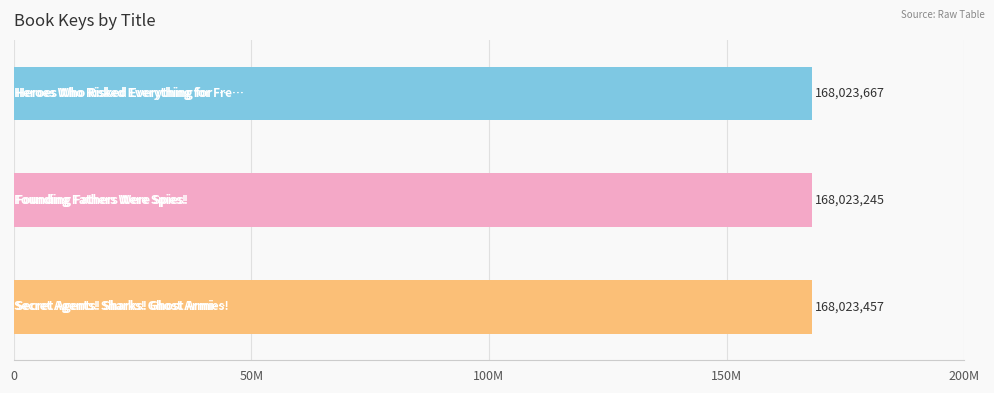

Where does the data first go above 168023457?

Heroes Who Risked Everything for Freedom